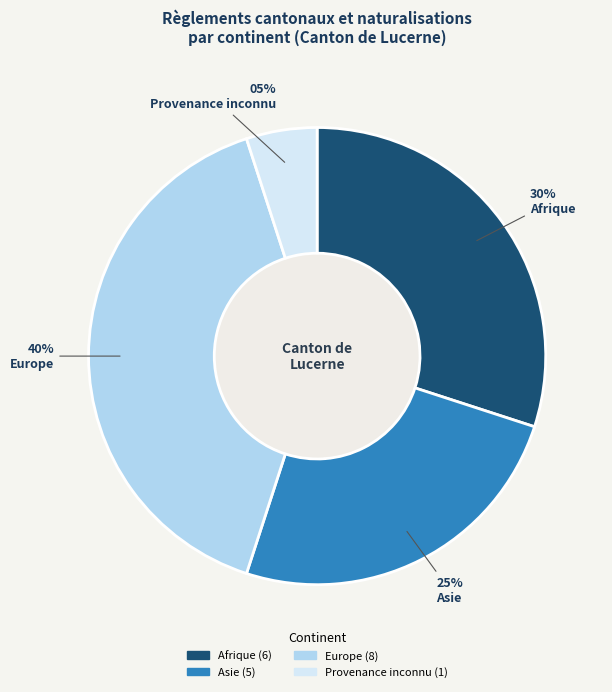

Which slice is the largest?

Europe